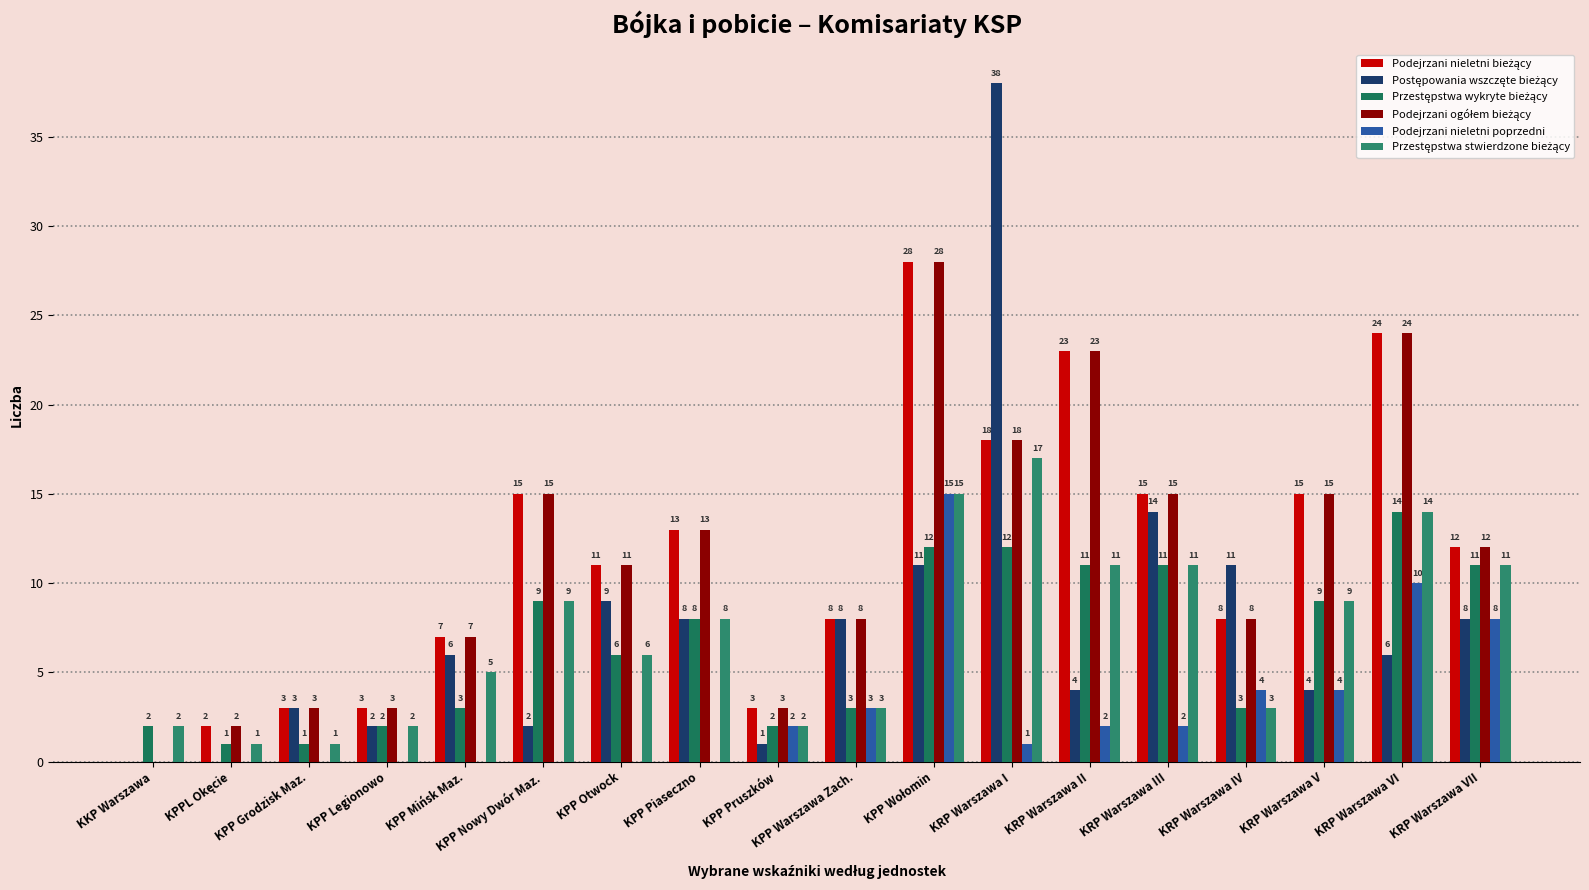

At how many categories does at least one series exceed 34?

1